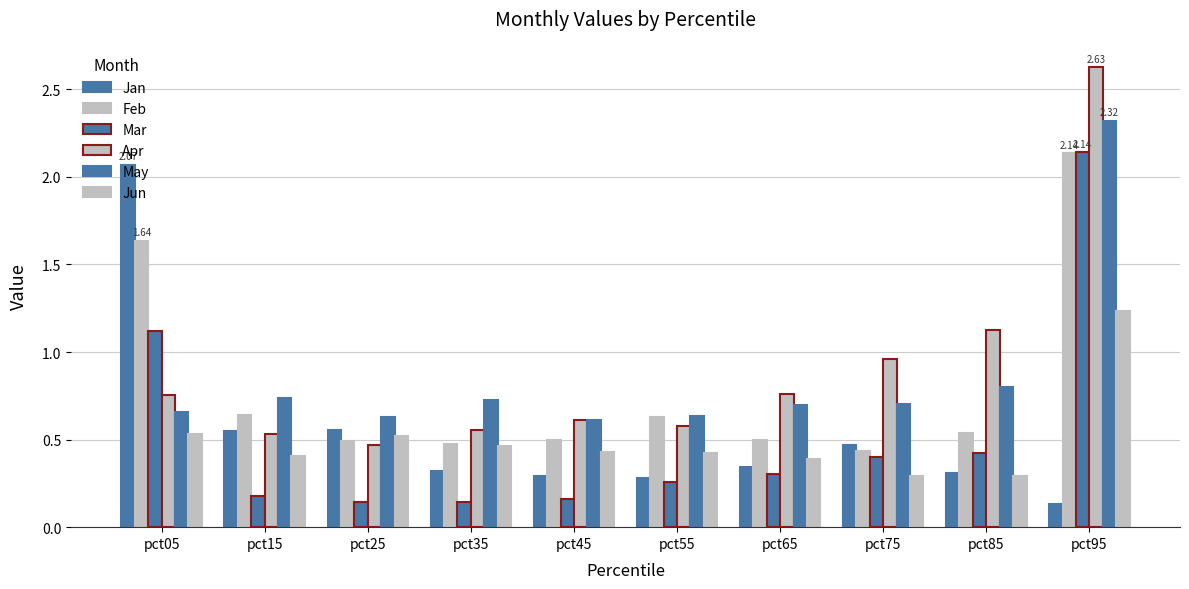

How many bars are there in total?

60